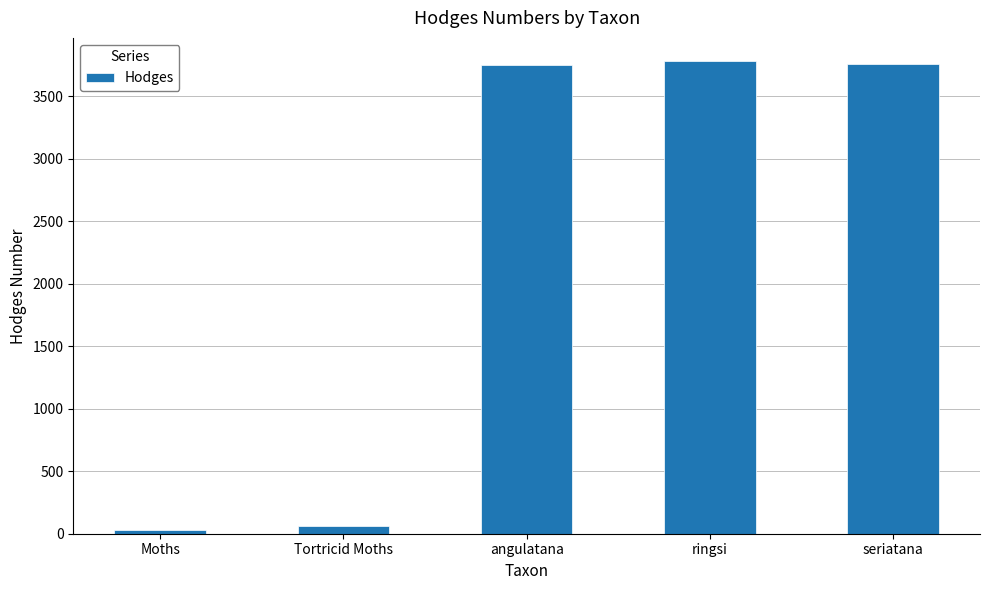

What is the sum of the values at Tortricid Moths and ringsi?

3842.1